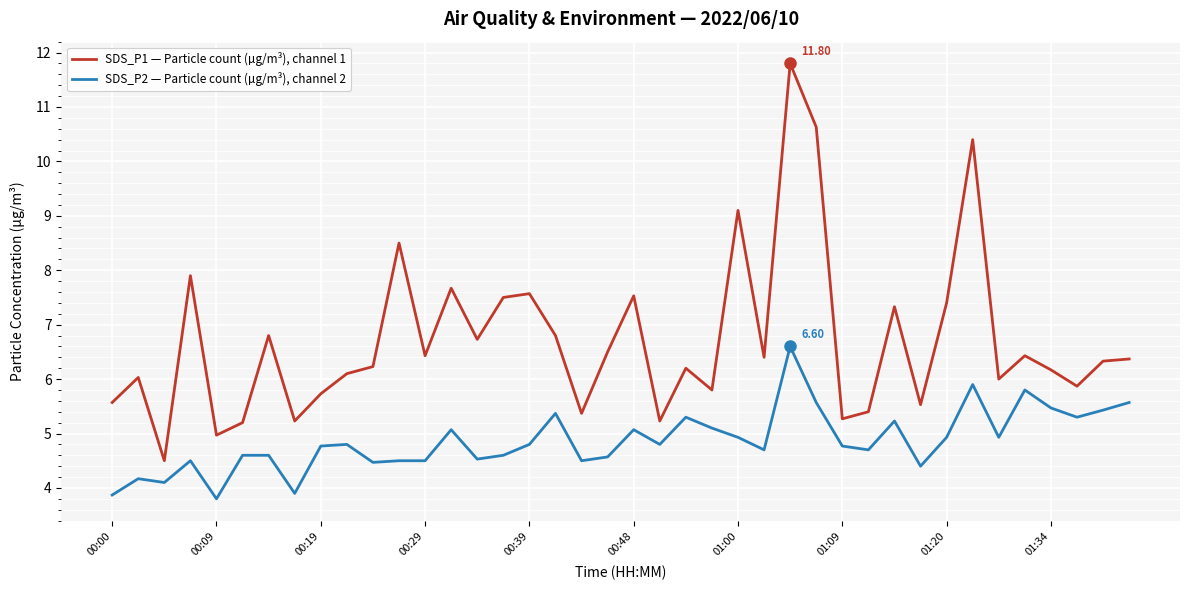

List the series in order of their overall mean, lowest first.

SDS_P2 — Particle count (µg/m³), channel 2, SDS_P1 — Particle count (µg/m³), channel 1